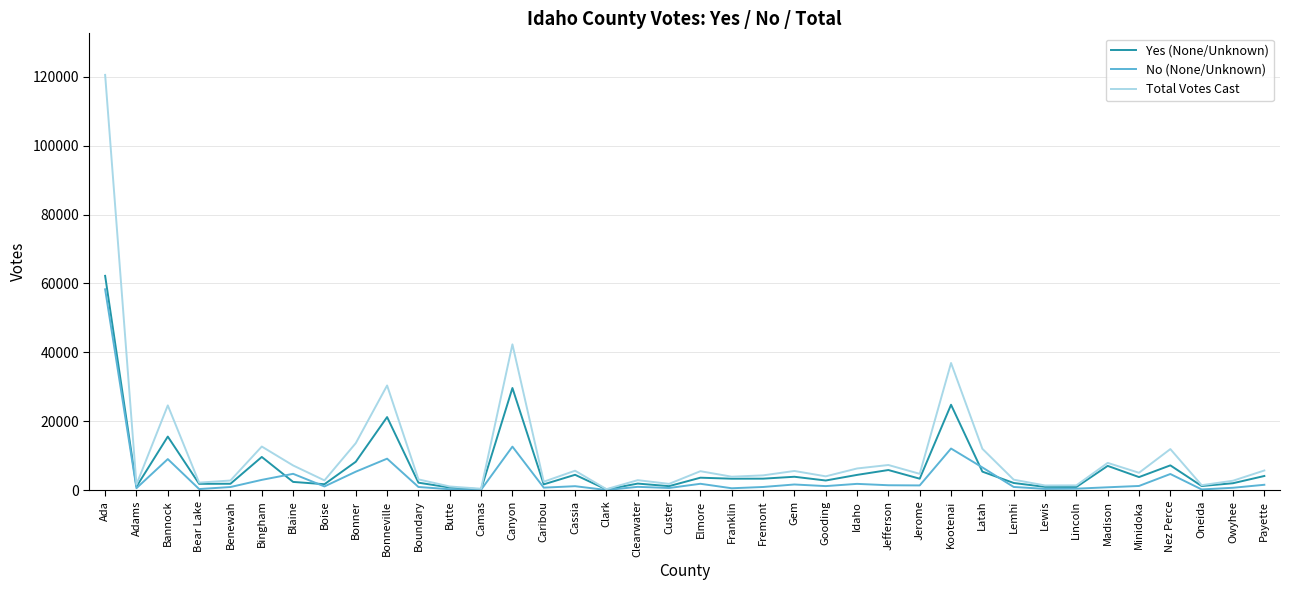

Which series changed the most between Bannock and Payette?

Total Votes Cast